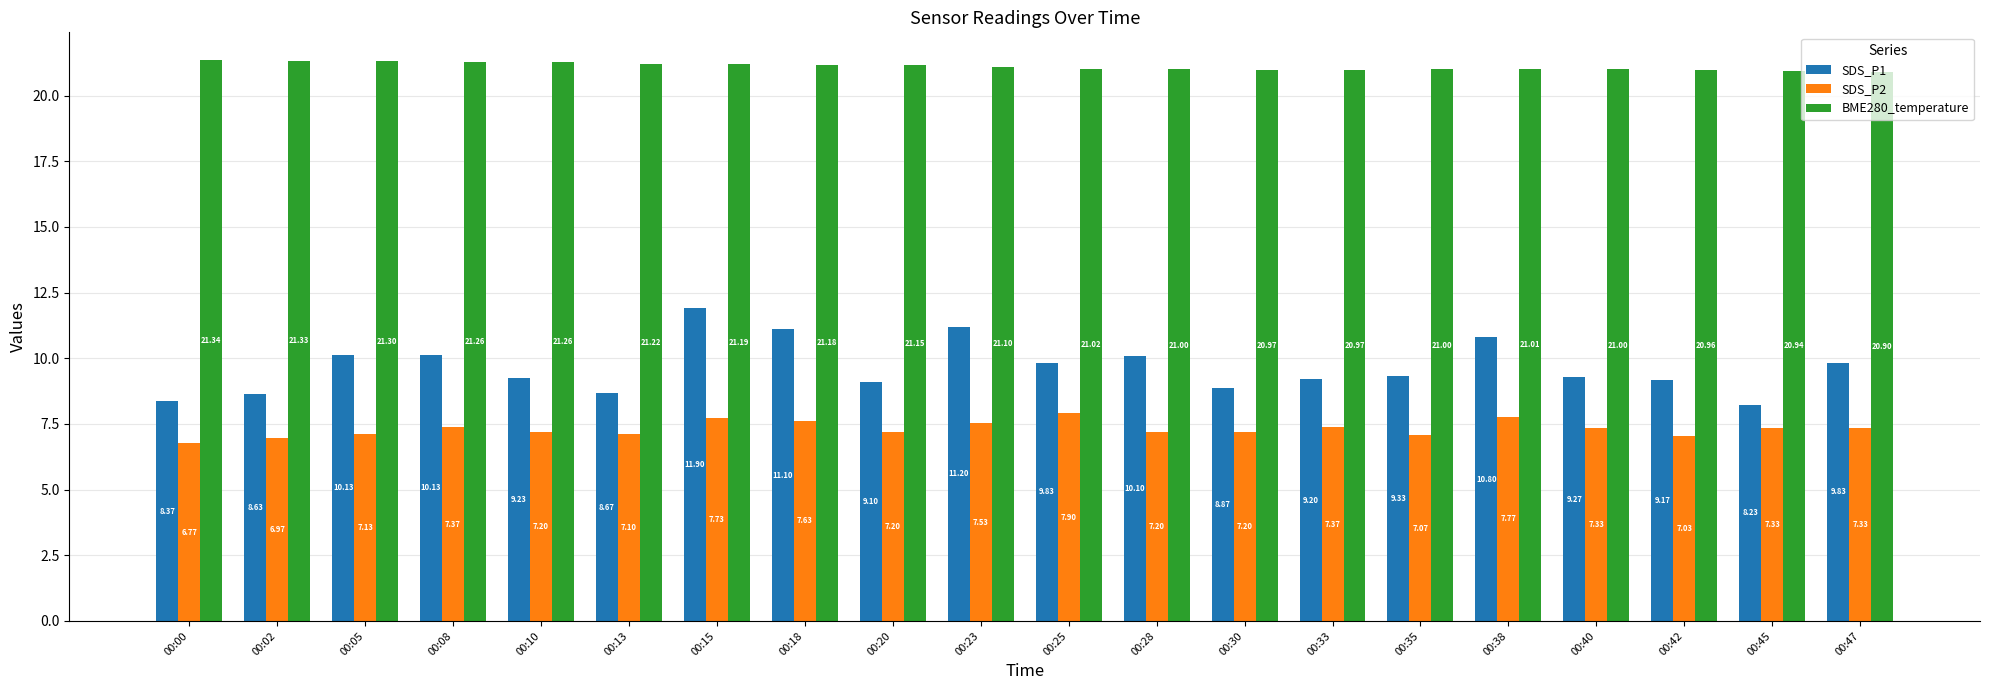

What is the maximum value shown in the chart?

21.3